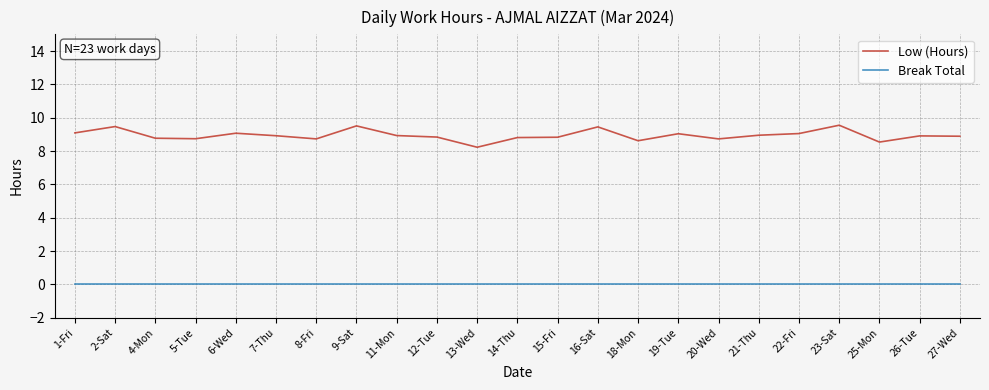

True or false: Break Total and Low (Hours) cross at least once.

False